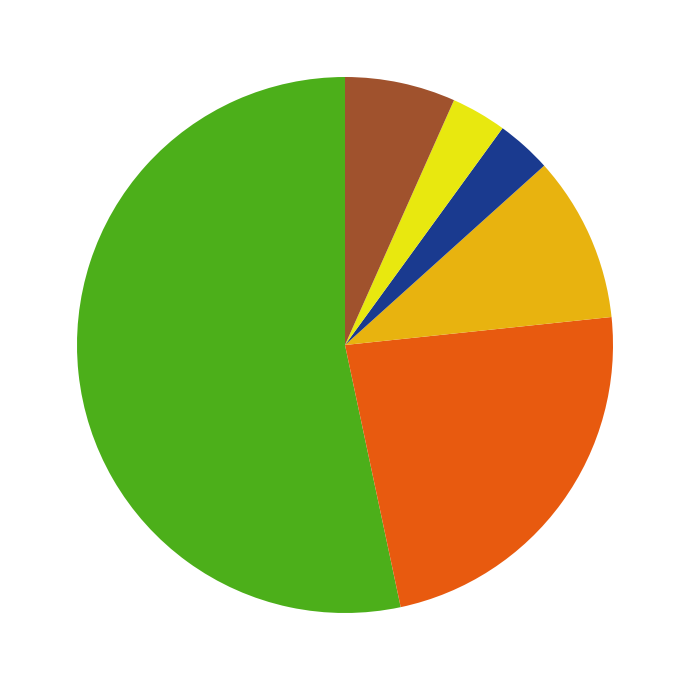

Is there a majority slice in this chart?

Yes